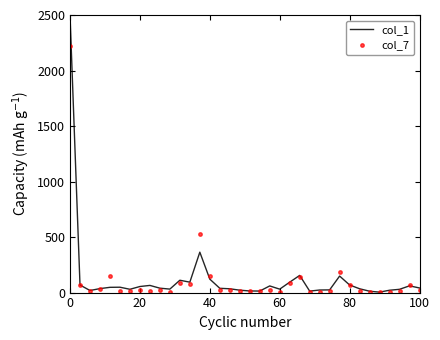

Which series has the largest range (max minus min)?

col_1